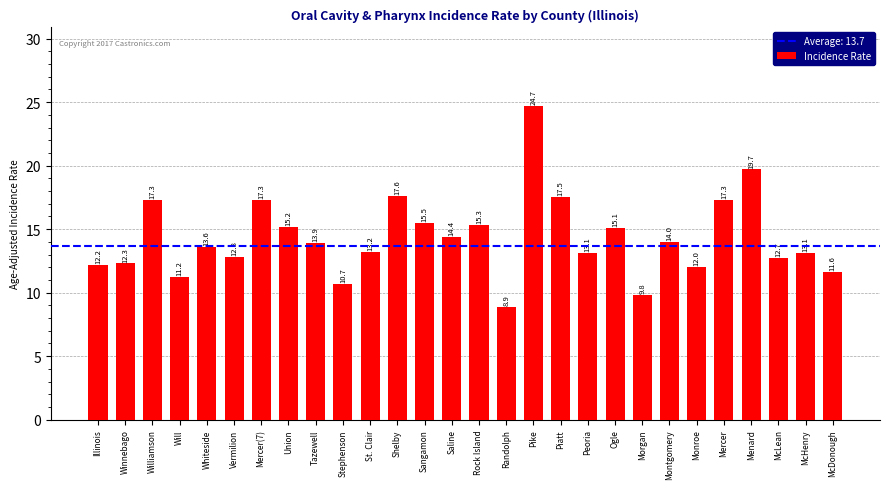

The value at Monroe is 12.0. True or false?

True